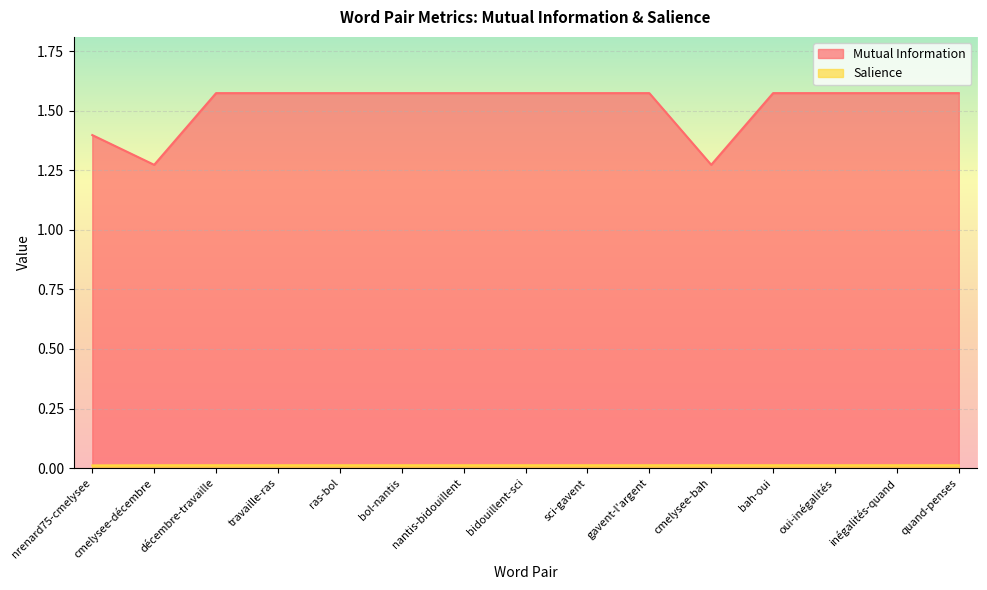

Where is the first local minimum for Mutual Information?

cmelysee-décembre